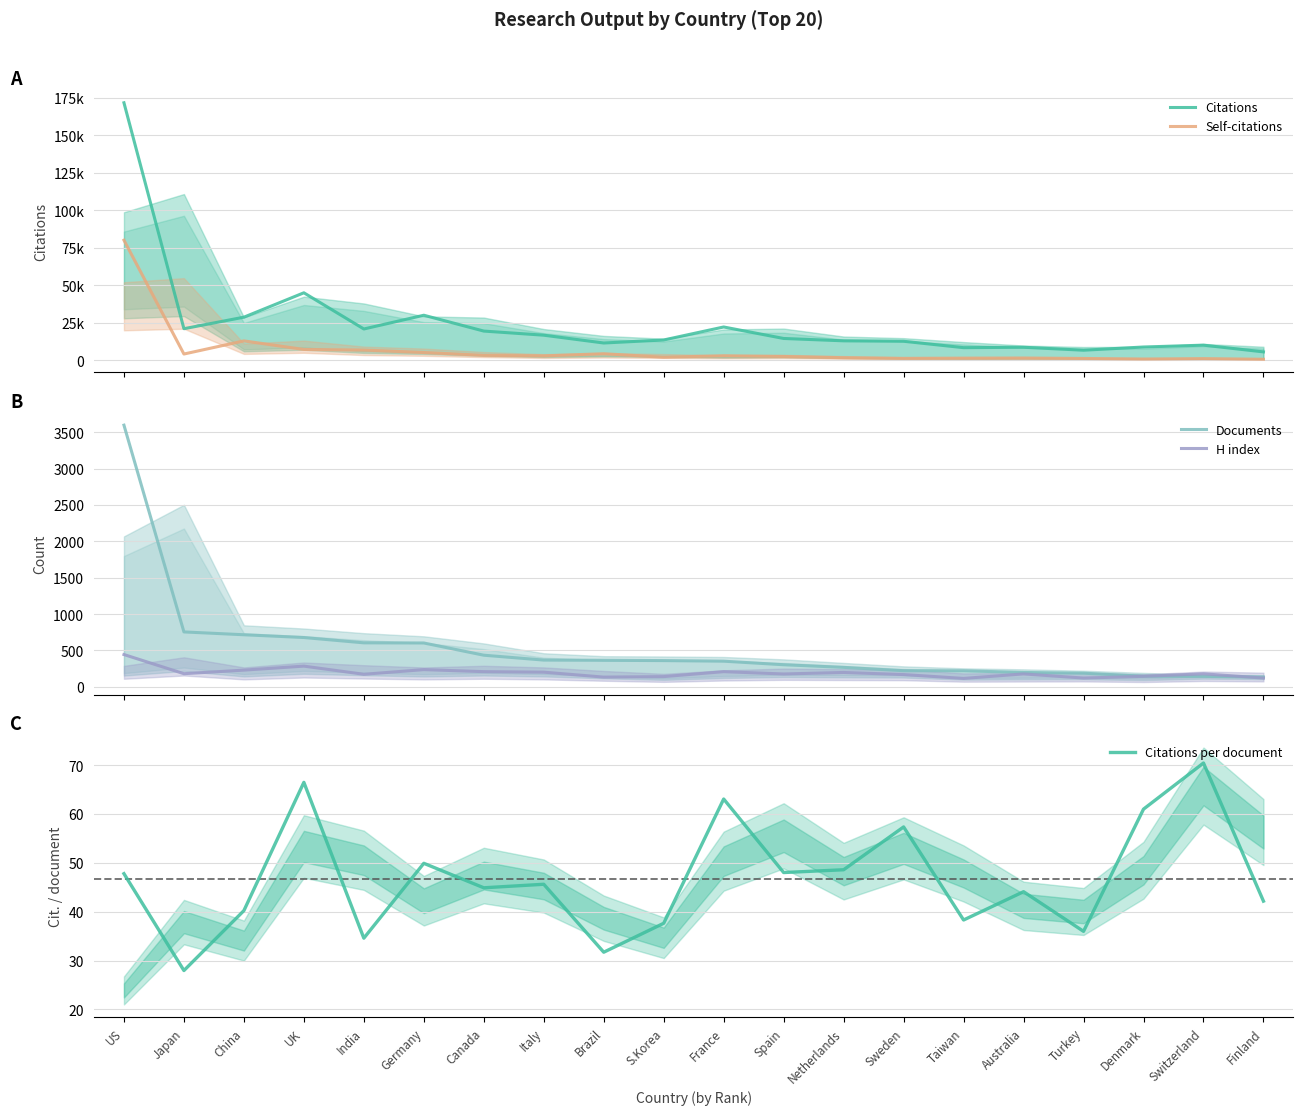

What is the approximate value of Documents at US?

3596.0